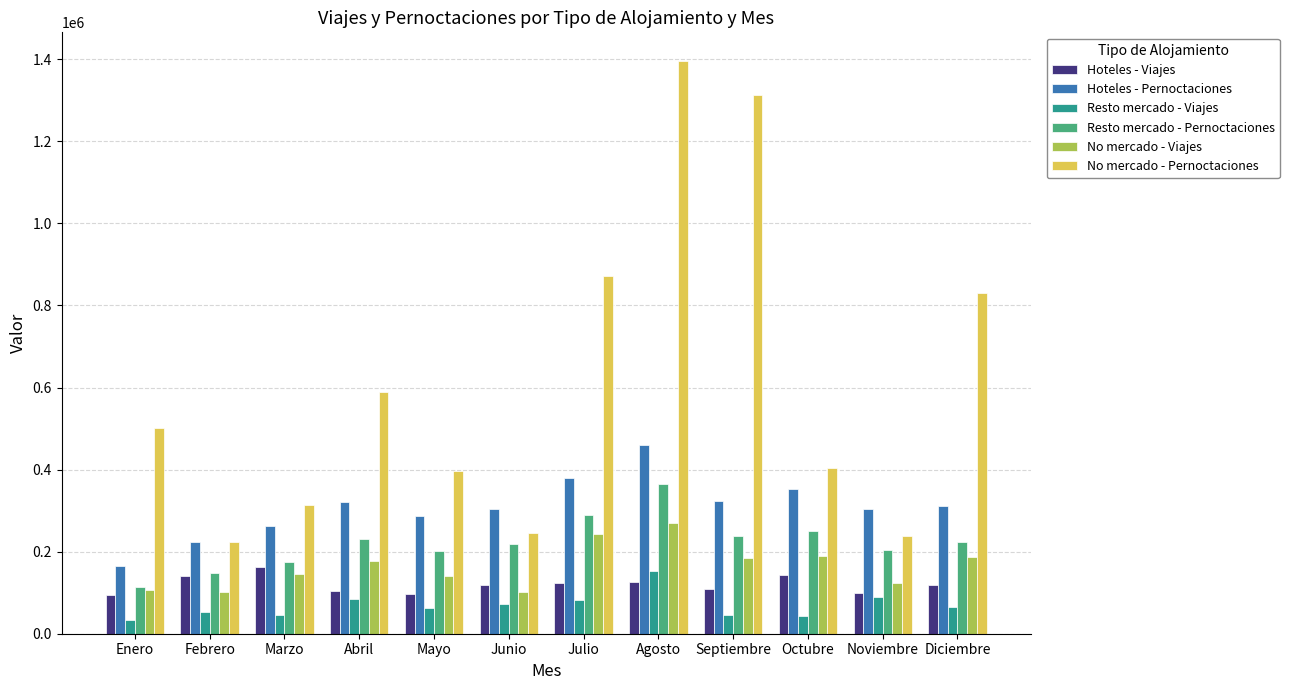

Is it true that Hoteles - Pernoctaciones equals 303299.0 at Junio?

True